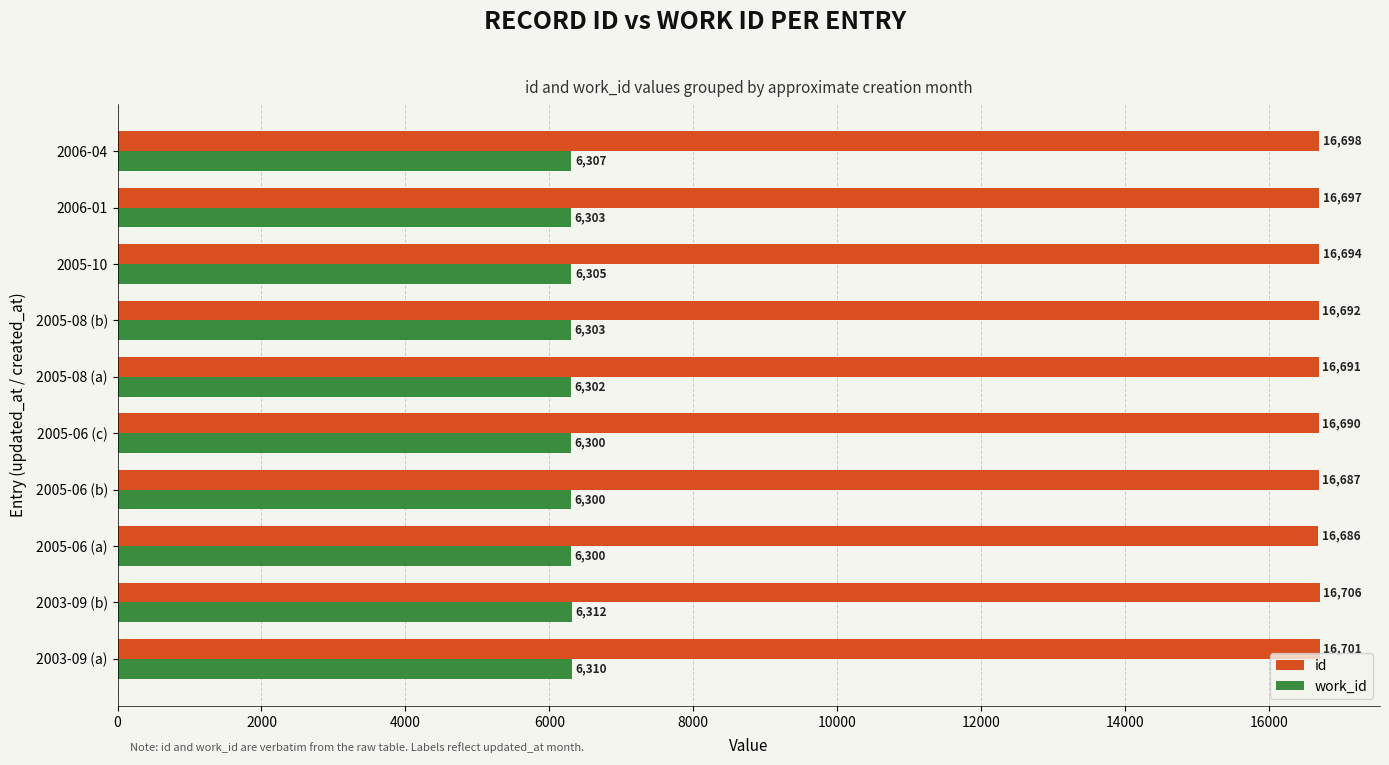

Is it true that id equals 16694 at 2005-10?

True